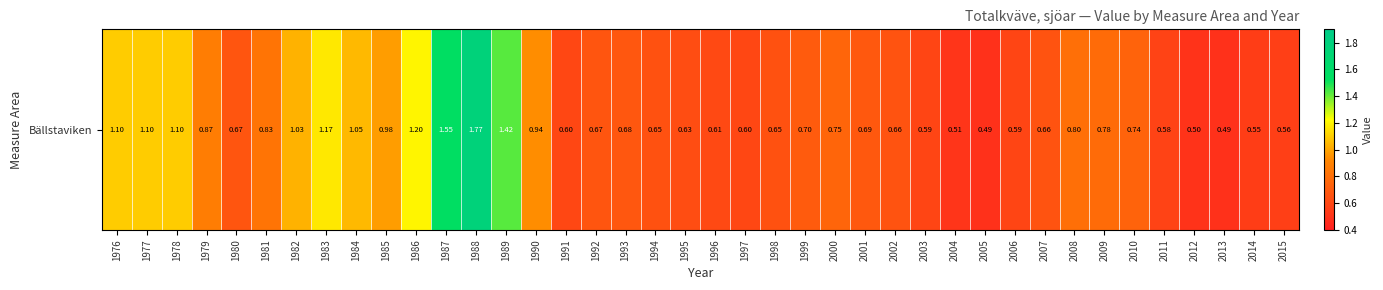

Reading left to right, extract all data points from this chart.

1976=1.1	1977=1.1	1978=1.1	1979=0.9	1980=0.7	1981=0.8	1982=1.0	1983=1.2	1984=1.1	1985=1.0	1986=1.2	1987=1.6	1988=1.8	1989=1.4	1990=0.9	1991=0.6	1992=0.7	1993=0.7	1994=0.7	1995=0.6	1996=0.6	1997=0.6	1998=0.7	1999=0.7	2000=0.8	2001=0.7	2002=0.7	2003=0.6	2004=0.5	2005=0.5	2006=0.6	2007=0.7	2008=0.8	2009=0.8	2010=0.7	2011=0.6	2012=0.5	2013=0.5	2014=0.6	2015=0.6